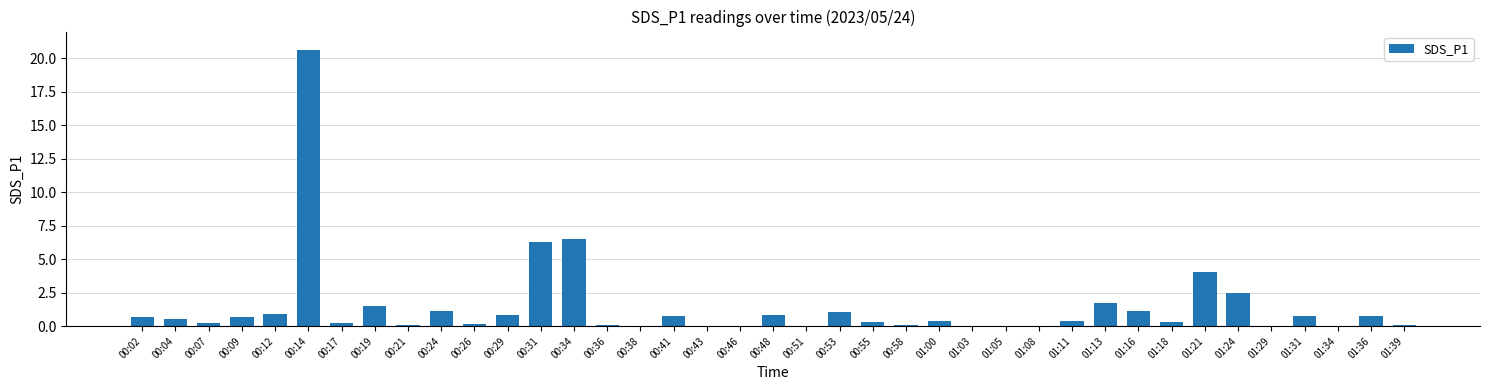

What is the maximum value shown in the chart?

20.6